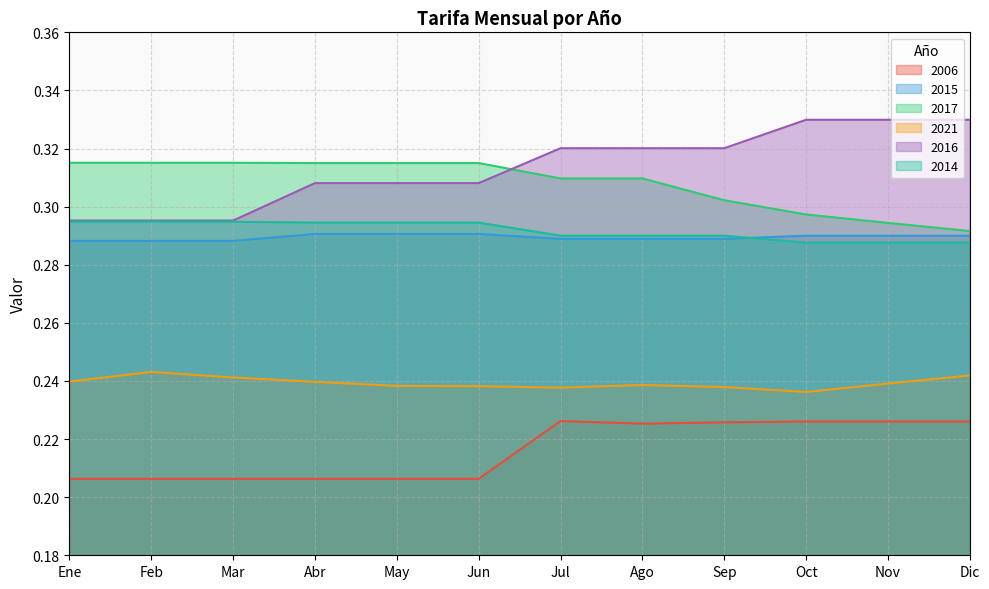

The 2014 series shows 0.3 at Jun. True or false?

True